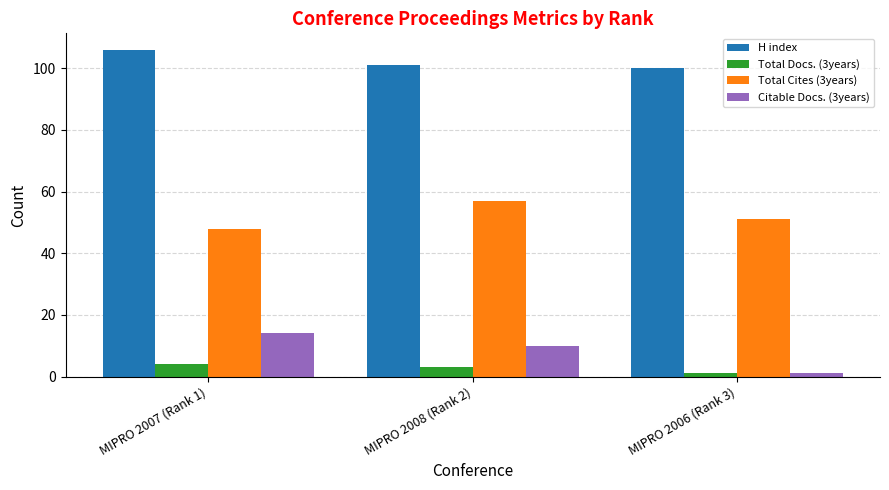

List the labels in order of Citable Docs. (3years) value, smallest first.

MIPRO 2006 (Rank 3), MIPRO 2008 (Rank 2), MIPRO 2007 (Rank 1)